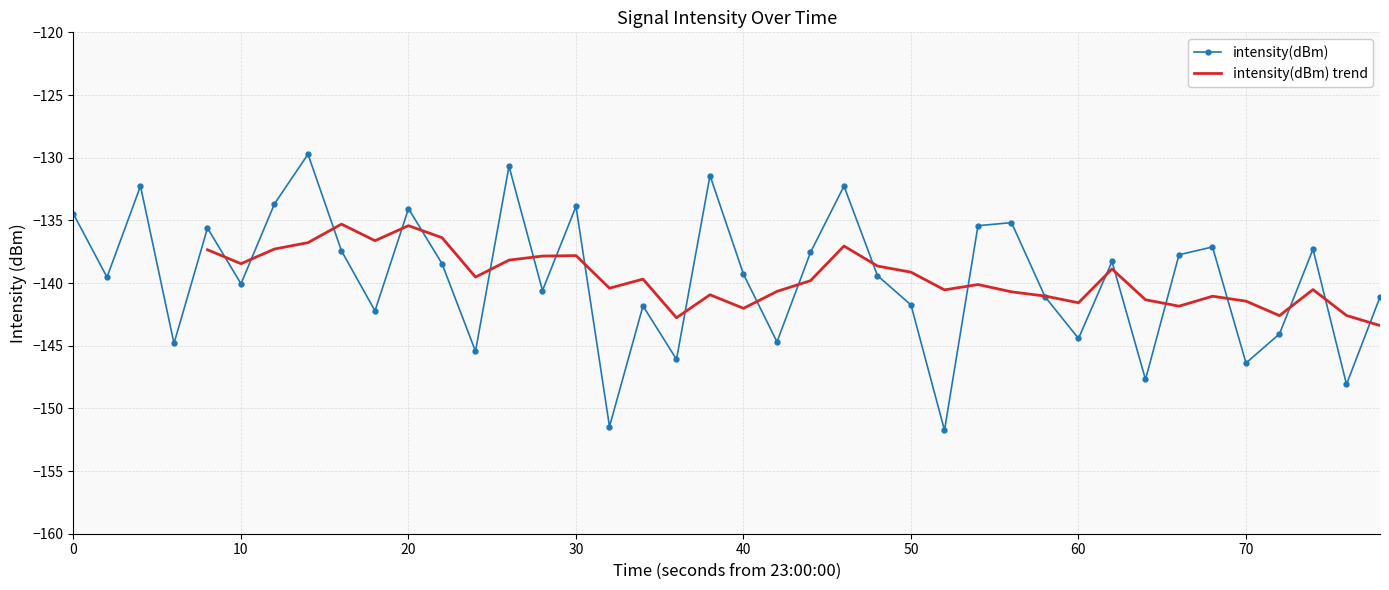

How many interior local peaks does the intensity(dBm) series have?

13